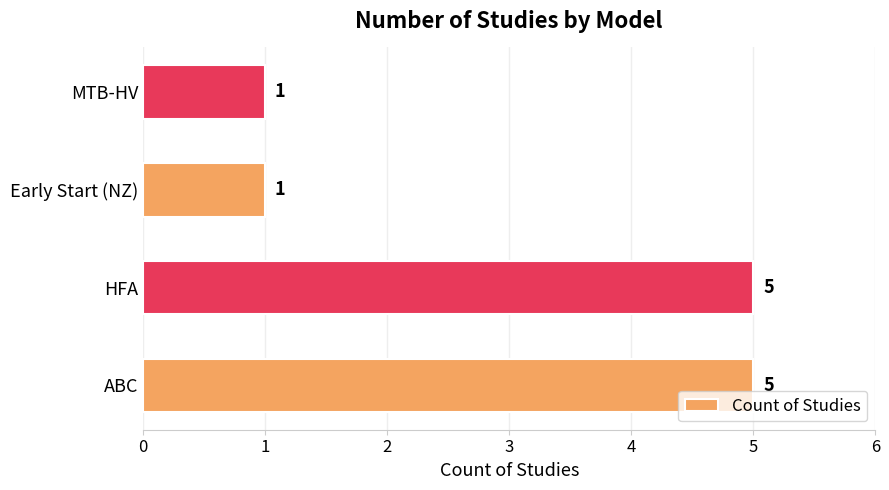

What is the difference between the maximum and second lowest values?

4